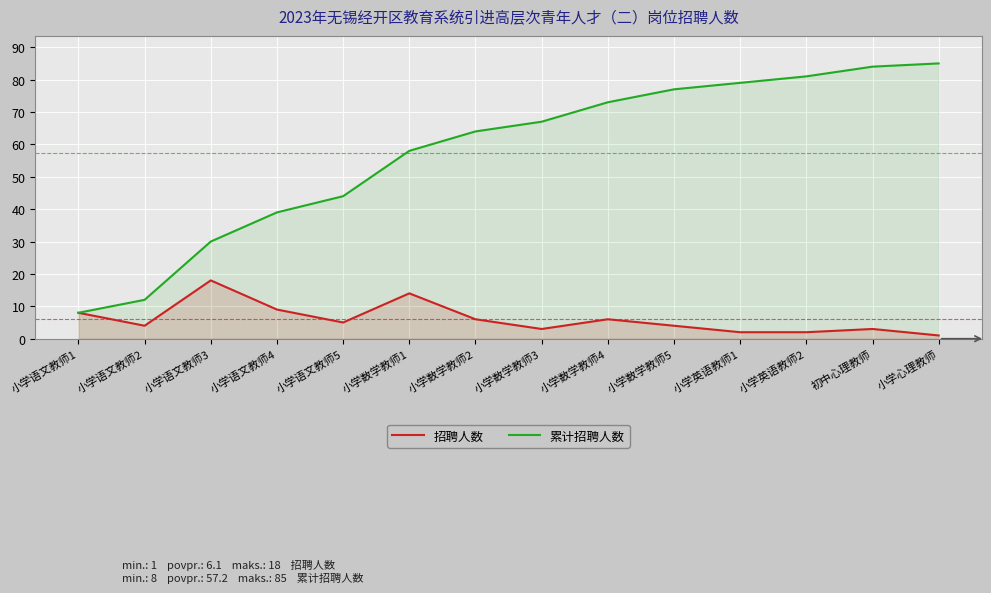

True or false: 招聘人数 and 累计招聘人数 intersect in this chart.

False